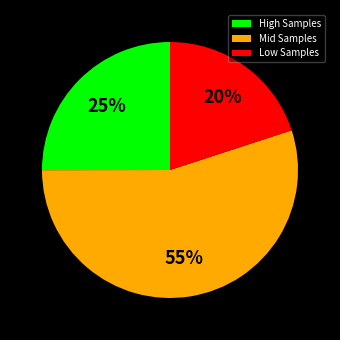

Which category has the smallest portion of the pie?

Low Samples